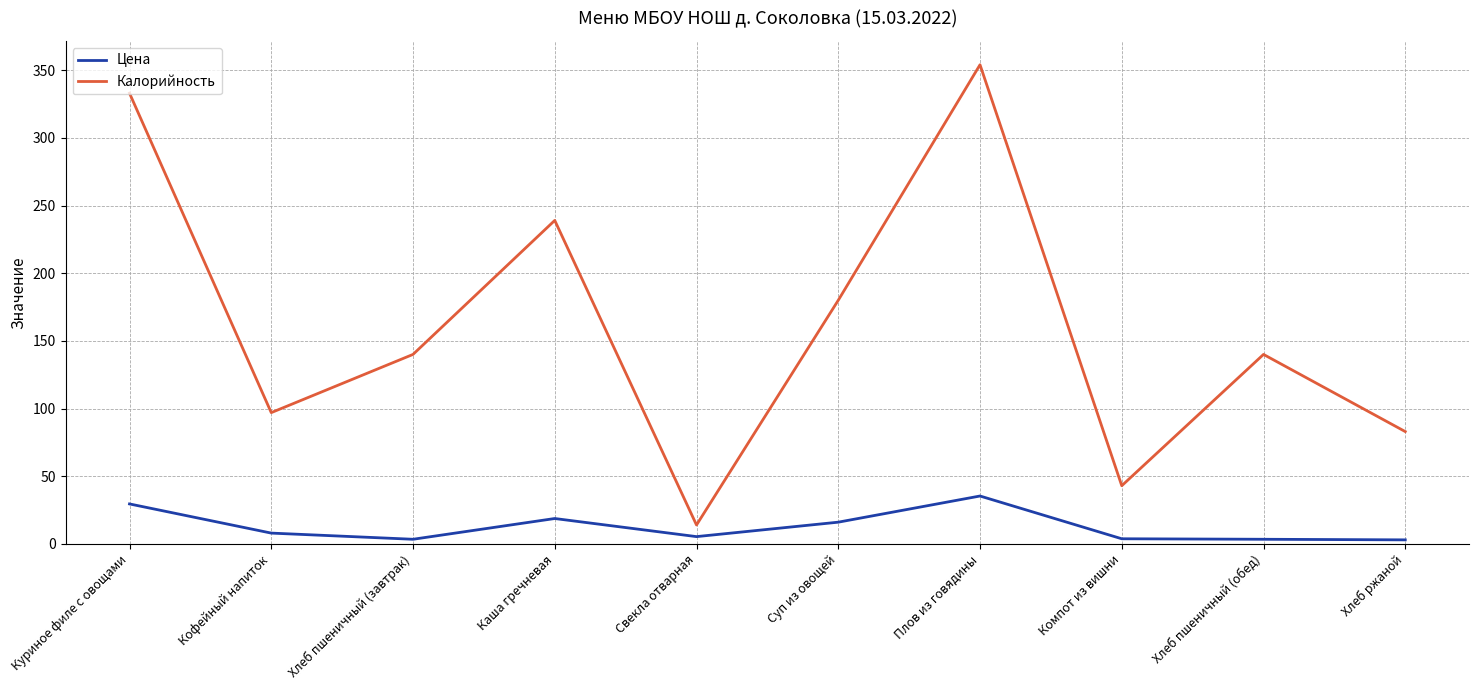

True or false: Калорийность has more than 1 points higher than both neighbors.

True